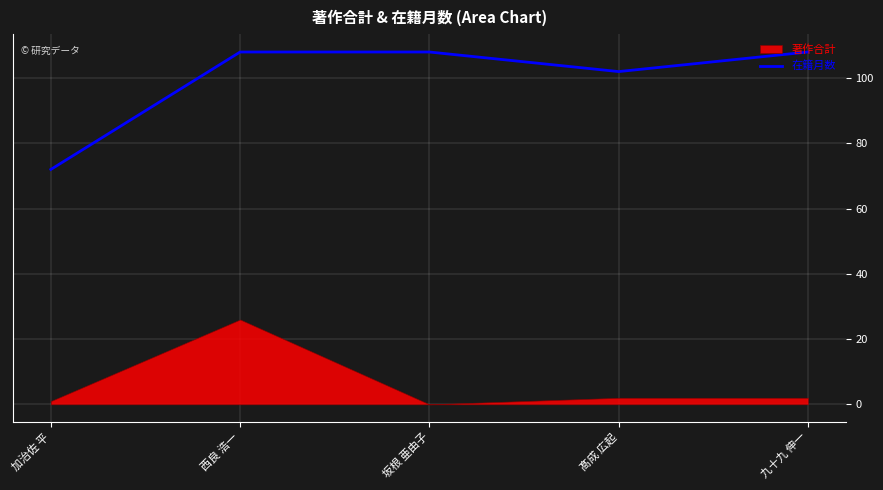

What is the label of the 5th point from the left?

九十九 伸一